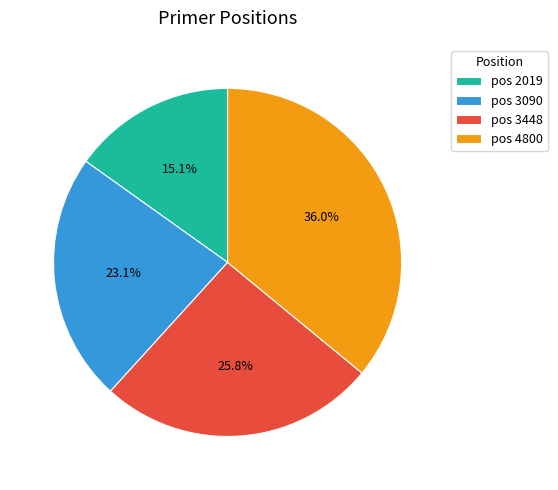

Is there a majority slice in this chart?

No